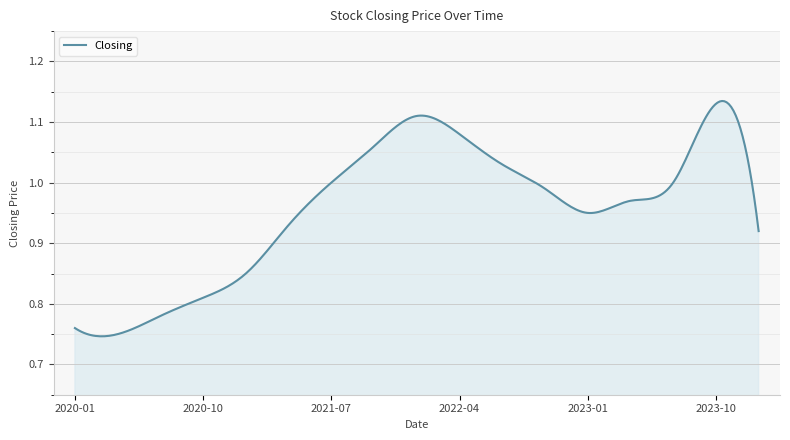

Does the chart display data point markers on the line(s)?

No